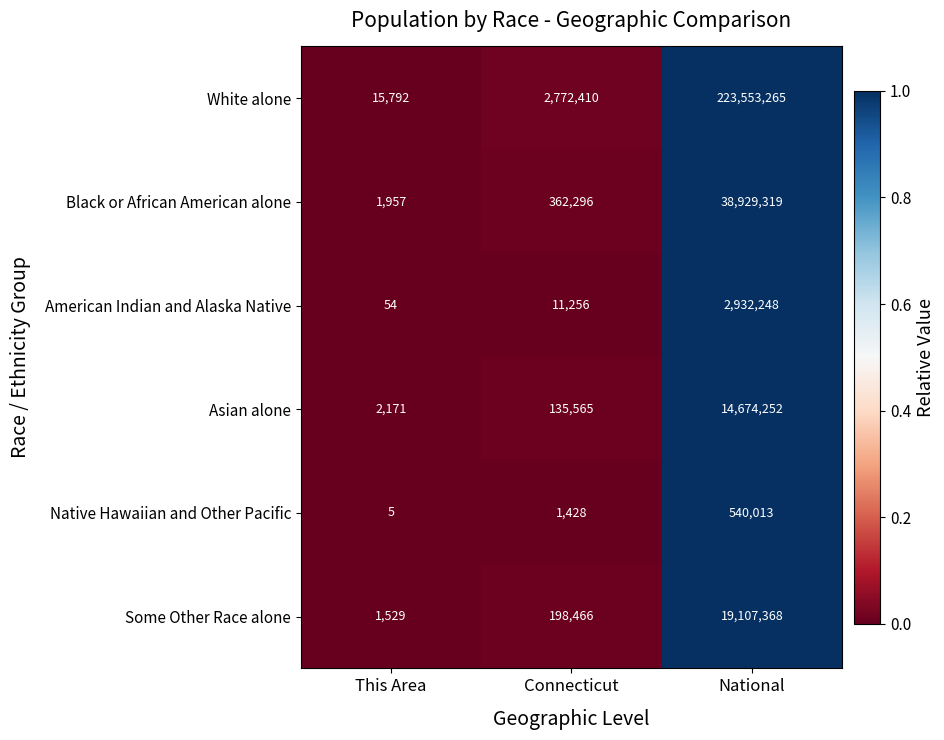

At which category is the sum across all series the highest?

National